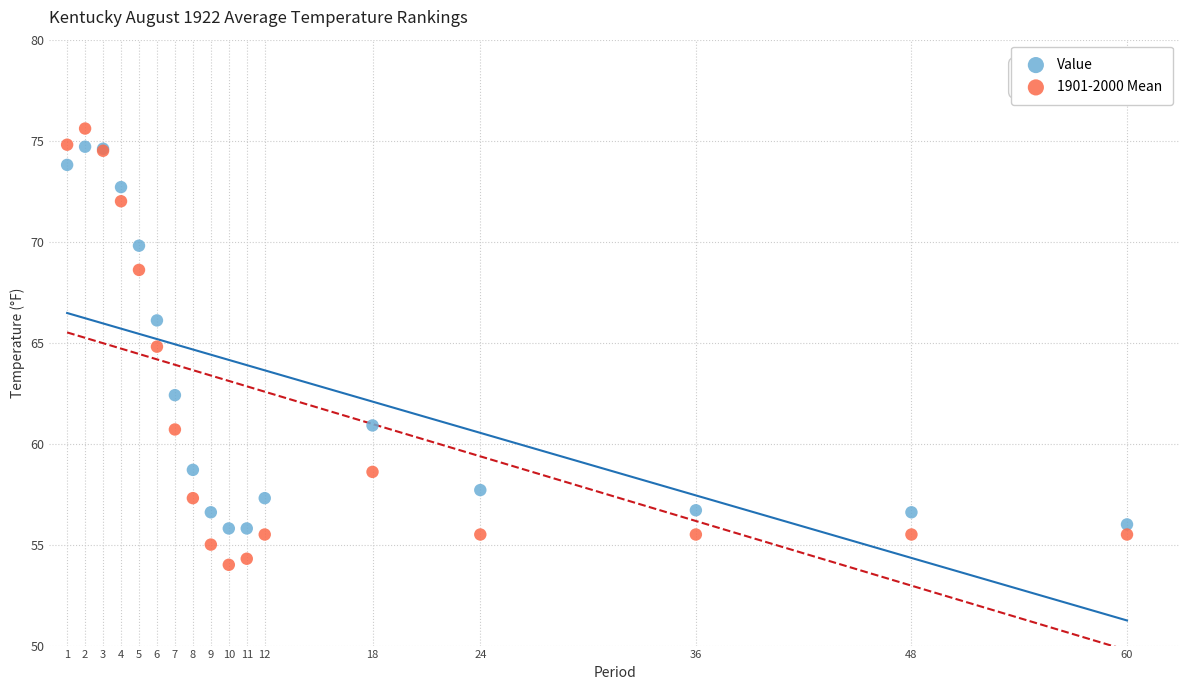

Across all series, what Y value is closest to 64?

64.8